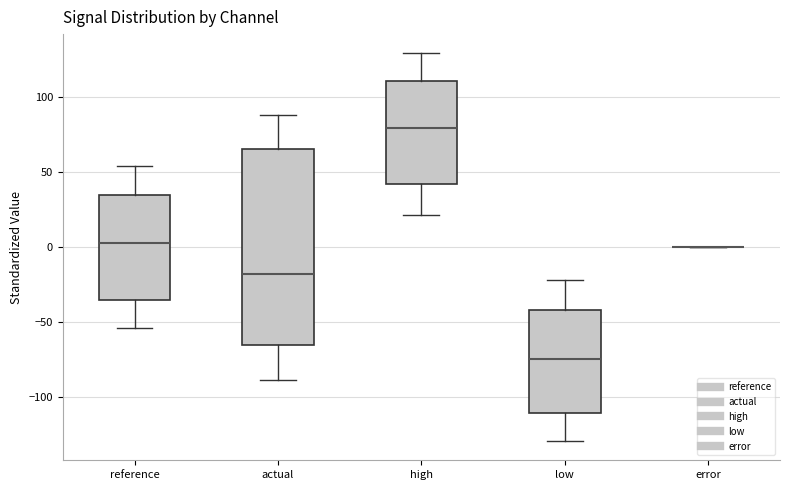

Comparing the boxes themselves (not the whiskers), which one is the tallest?

actual